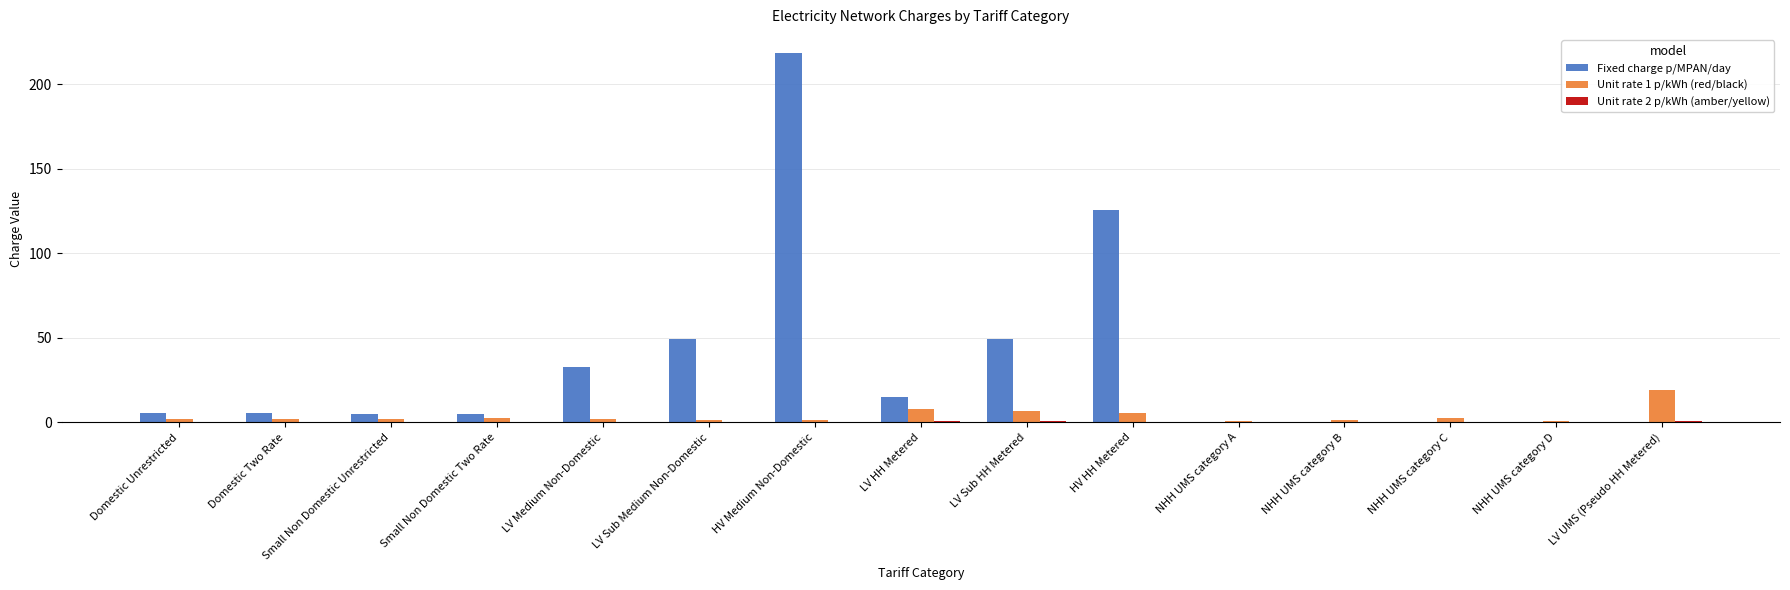

Are the bars grouped side by side (vs. stacked)?

Yes